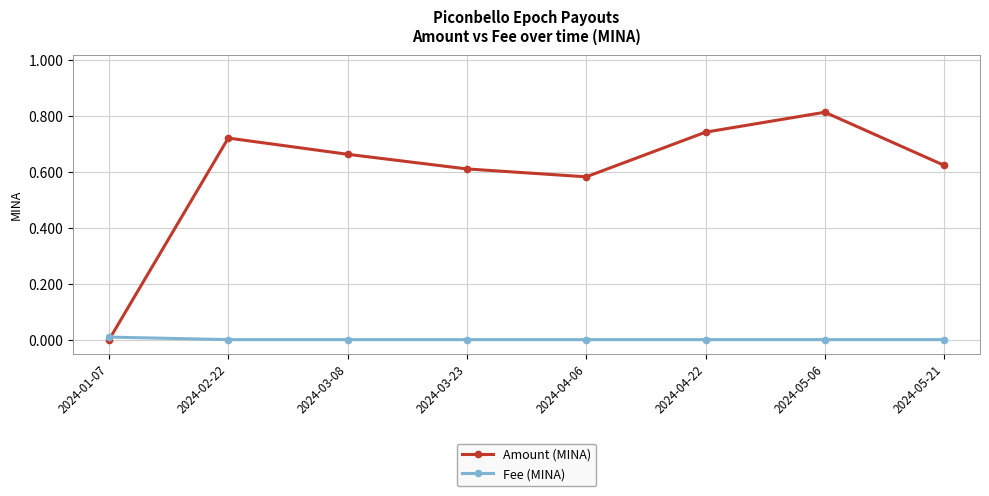

What is the label of the 8th point from the right?

2024-01-07